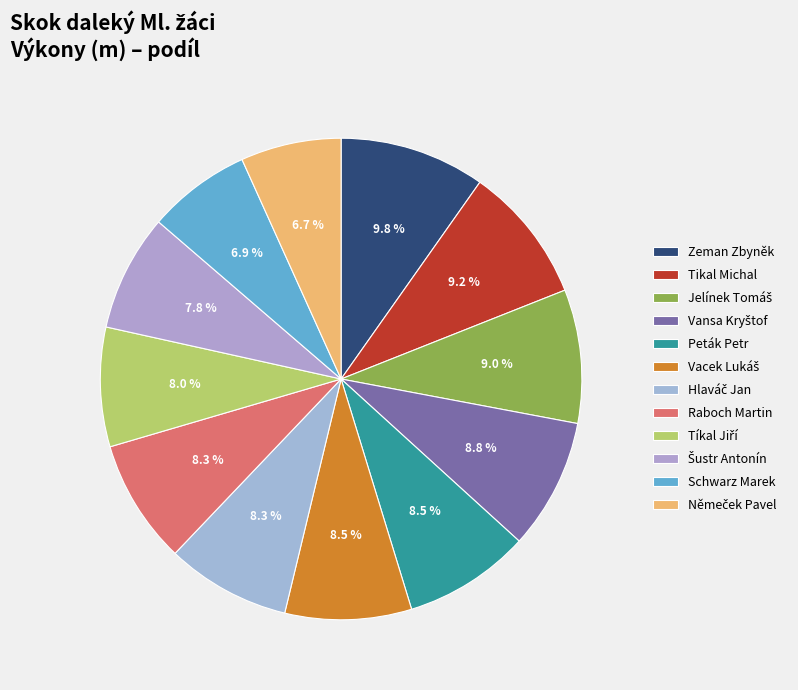

Count the number of slices in the pie.

12